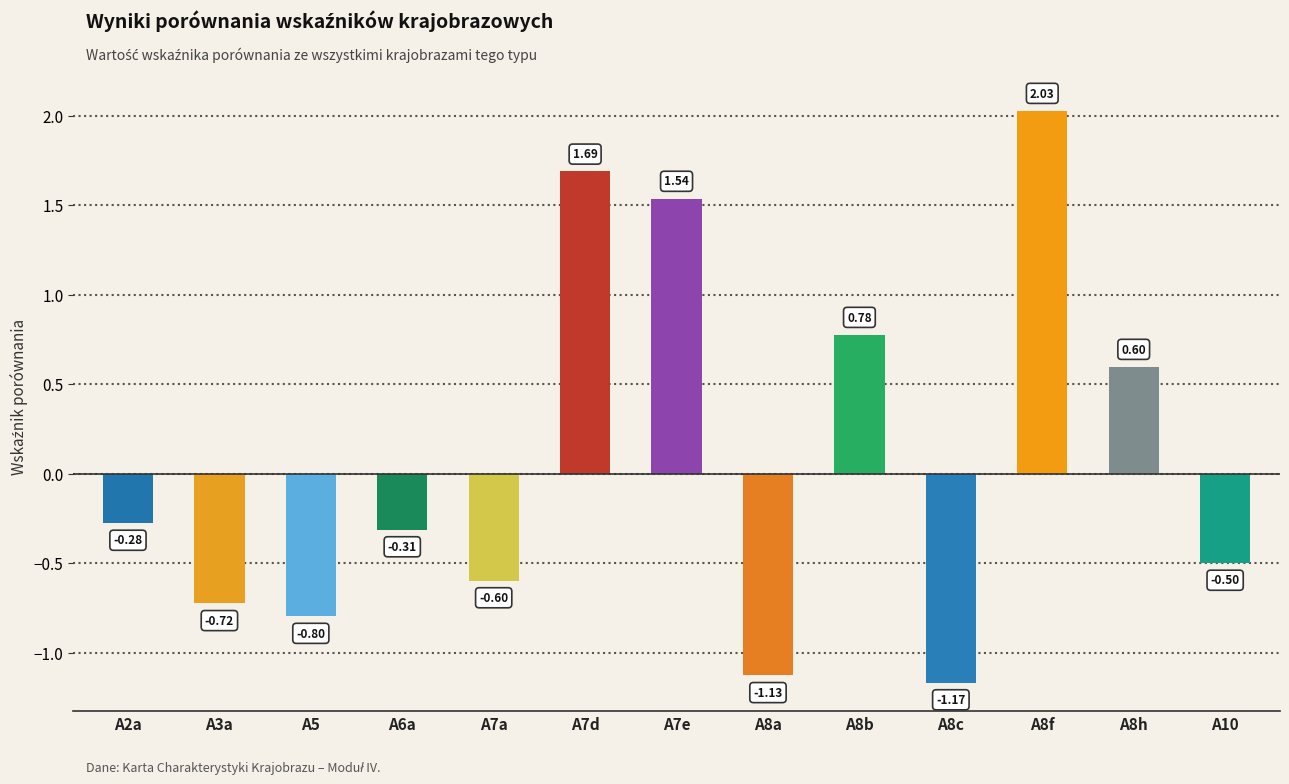

Between A7d and A5, which is larger?

A7d